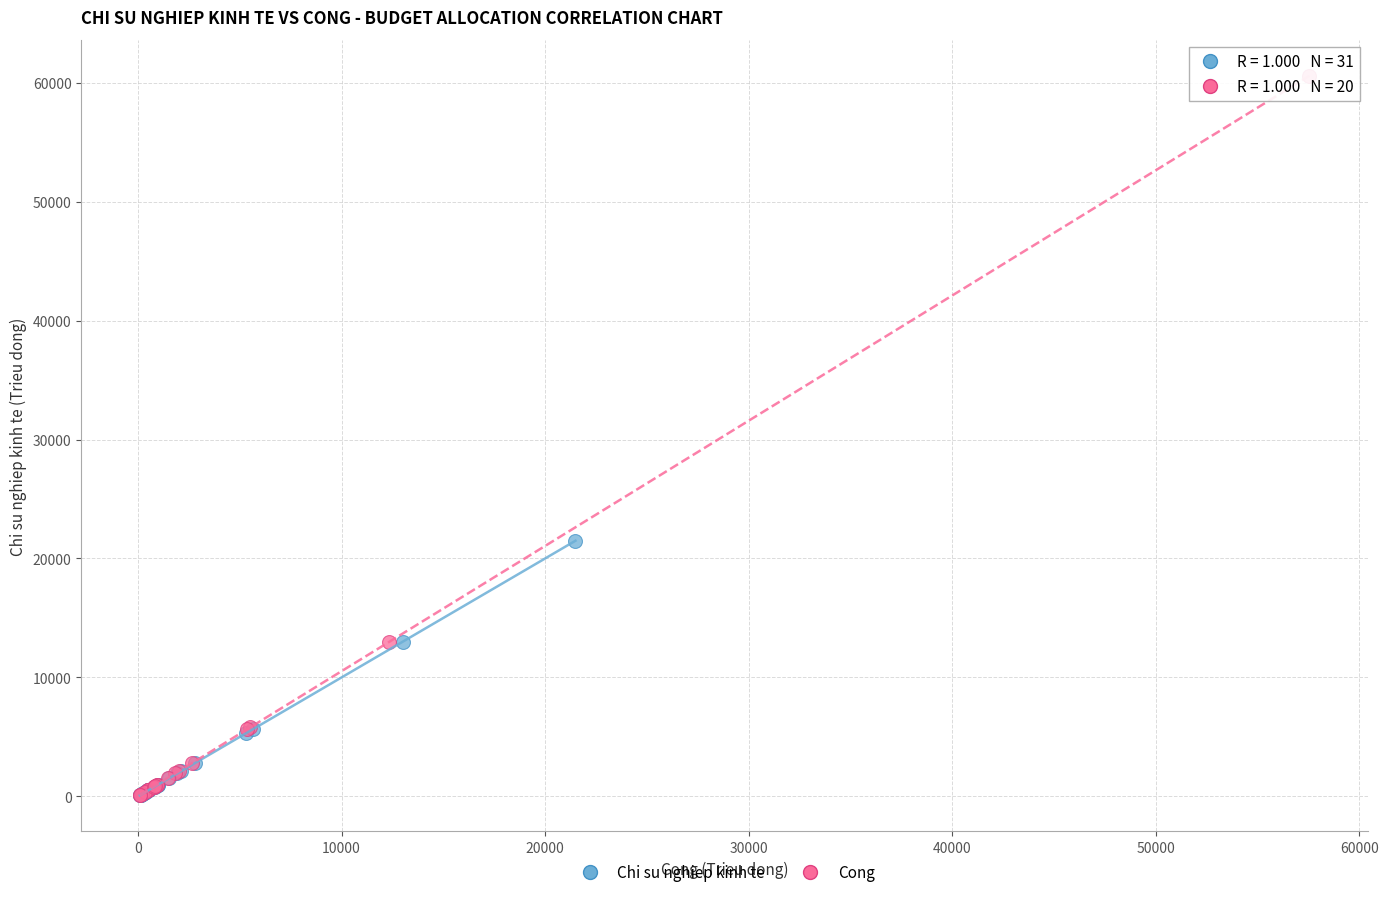

Which series has the widest spread of Y values?

Cong